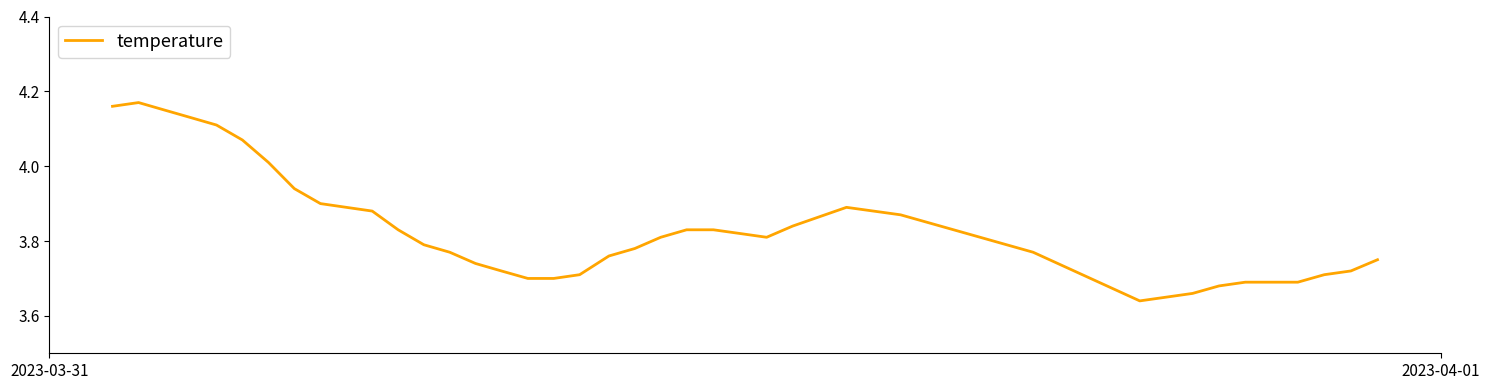

What is the difference between the maximum and minimum values?

0.5